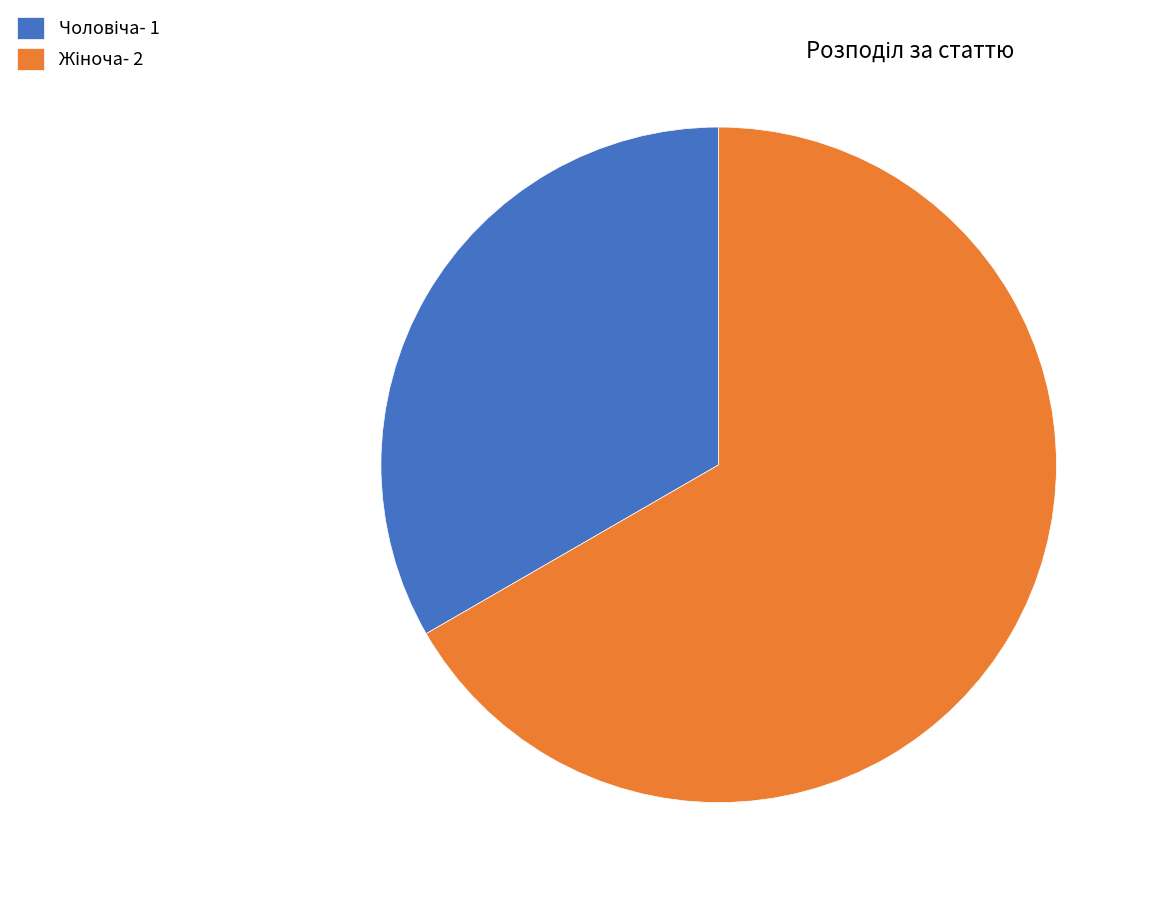

Is there any slice that represents more than half of the pie?

Yes